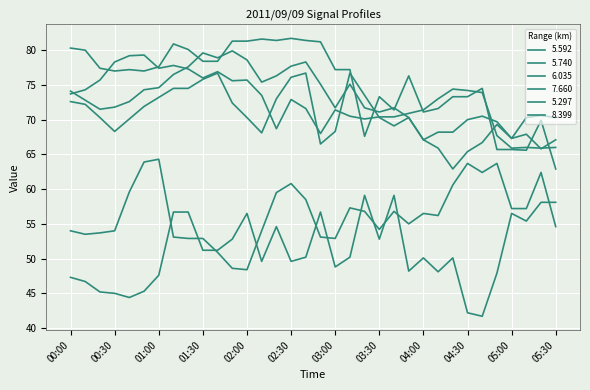

Reading left to right, list all the values displayed in this chart.

  5.592: 74.1	72.8	71.5	71.8	72.6	74.3	74.6	76.5	77.6	79.6	78.9	79.9	78.6	75.4	76.3	77.7	78.3	75.1	71.7	75.1	71.7	71.1	71.7	70.3	67.1	65.9	62.9	65.4	66.7	69.3	67.3	70.3	70.6	70.3
  5.740: 72.6	72.2	70.3	68.3	70.1	71.9	73.2	74.5	74.5	75.8	76.7	72.4	70.3	68.1	73.0	76.1	76.7	66.5	68.3	76.7	73.5	70.3	69.1	70.3	67.1	68.2	68.2	70.0	70.5	69.7	67.3	67.9	65.8	67.1
  6.035: 73.7	74.3	75.7	78.3	79.2	79.3	77.4	77.8	77.3	76.0	76.9	75.6	75.7	73.5	68.7	72.9	71.6	68.0	71.4	70.5	70.1	70.4	70.4	70.9	71.4	73.0	74.4	74.2	73.9	67.7	65.9	66.0	65.9	66.0
  7.660: 54.0	53.5	53.7	54.0	59.6	63.9	64.3	53.1	52.9	52.9	50.9	48.6	48.4	54.0	59.5	60.8	58.5	53.1	52.9	57.3	56.8	54.2	56.8	55.0	56.5	56.2	60.6	63.7	62.4	63.7	57.2	57.2	62.4	54.6
  5.297: 80.3	80.0	77.4	77.0	77.2	77.0	77.6	80.9	80.1	78.4	78.4	81.3	81.3	81.6	81.4	81.7	81.4	81.2	77.2	77.2	67.6	73.3	71.4	76.3	71.1	71.6	73.3	73.3	74.5	65.7	65.7	65.6	69.9	62.9
  8.399: 47.3	46.7	45.2	45.0	44.4	45.3	47.6	56.7	56.7	51.2	51.2	52.8	56.5	49.6	54.6	49.6	50.2	56.7	48.8	50.2	59.1	52.8	59.1	48.2	50.1	48.1	50.1	42.2	41.7	47.9	56.5	55.4	58.1	58.1